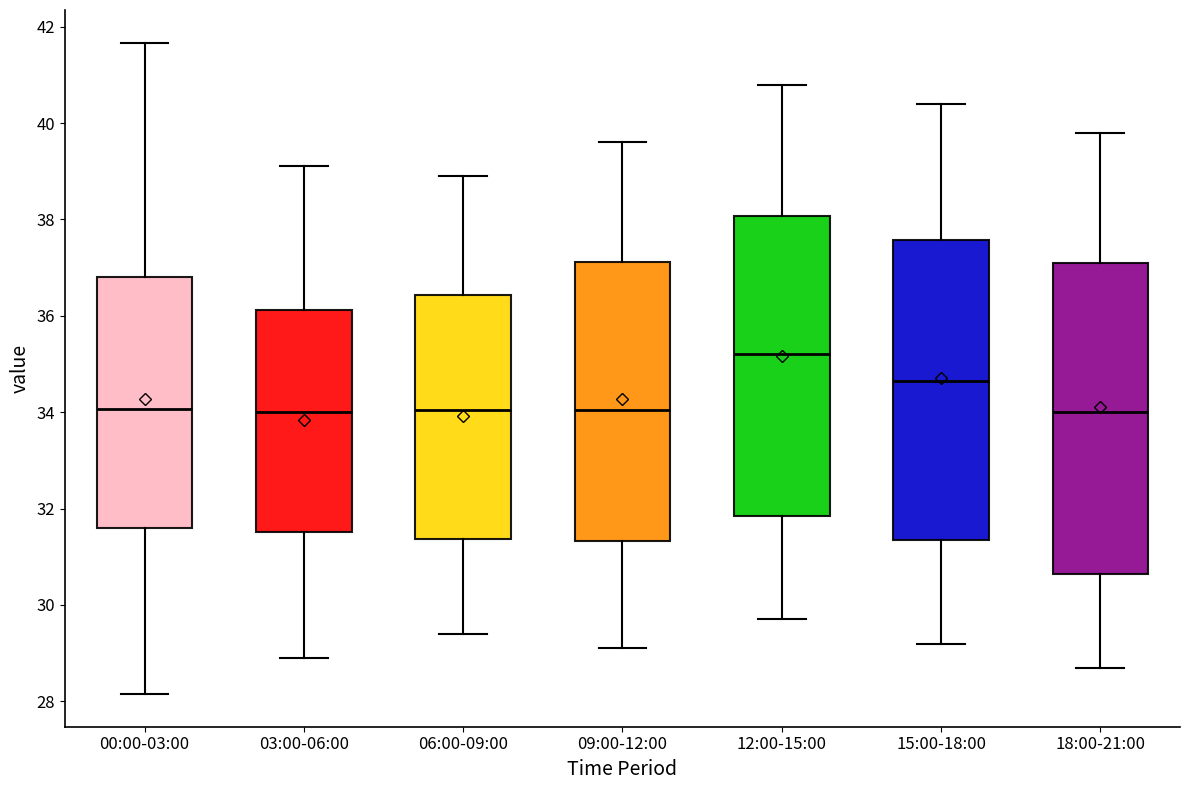

Where is the upper edge of the box for 00:00-03:00 on the y-axis? The values are not printed on the chart, so give them approximately, as read against the axis.

36.8